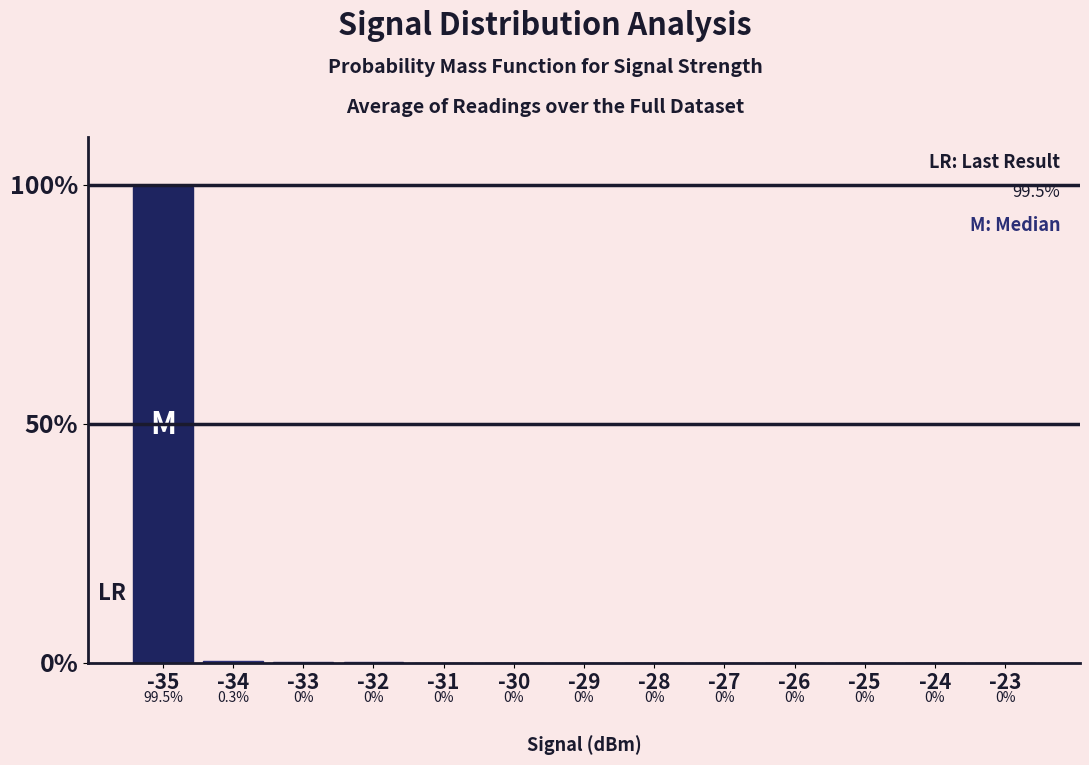

The value at -32 is 0.1. True or false?

True